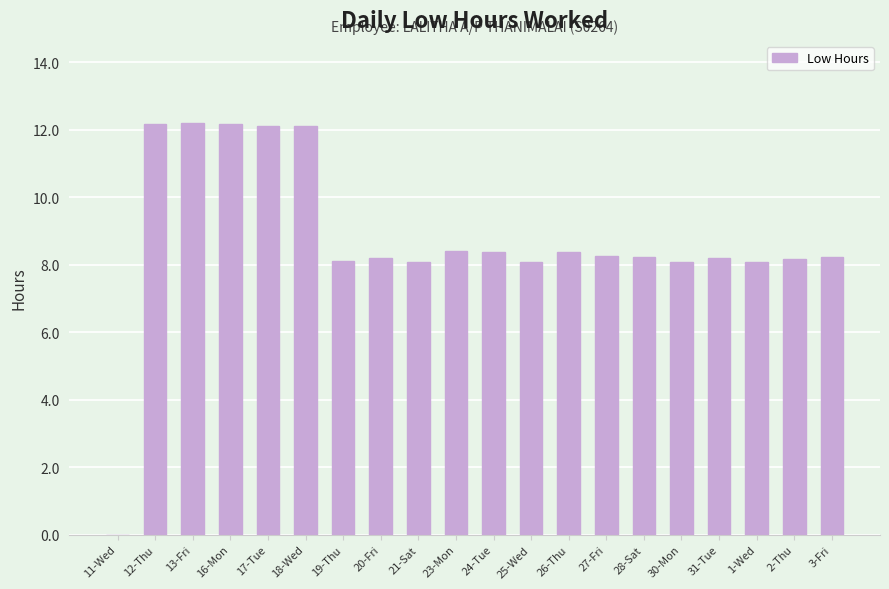

What is the approximate value at 31-Tue?

8.2